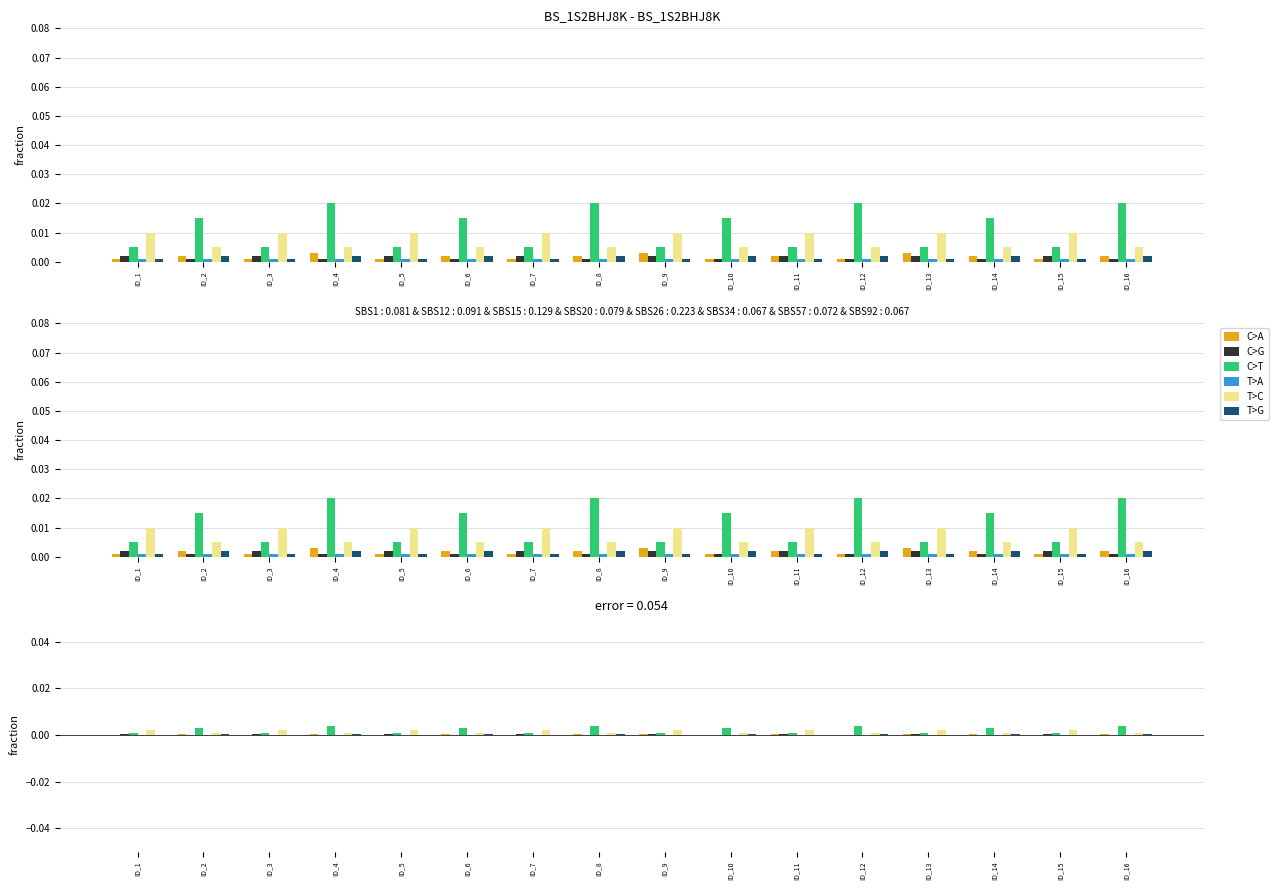

Which series changed the most between ID_5 and ID_7?

C>A